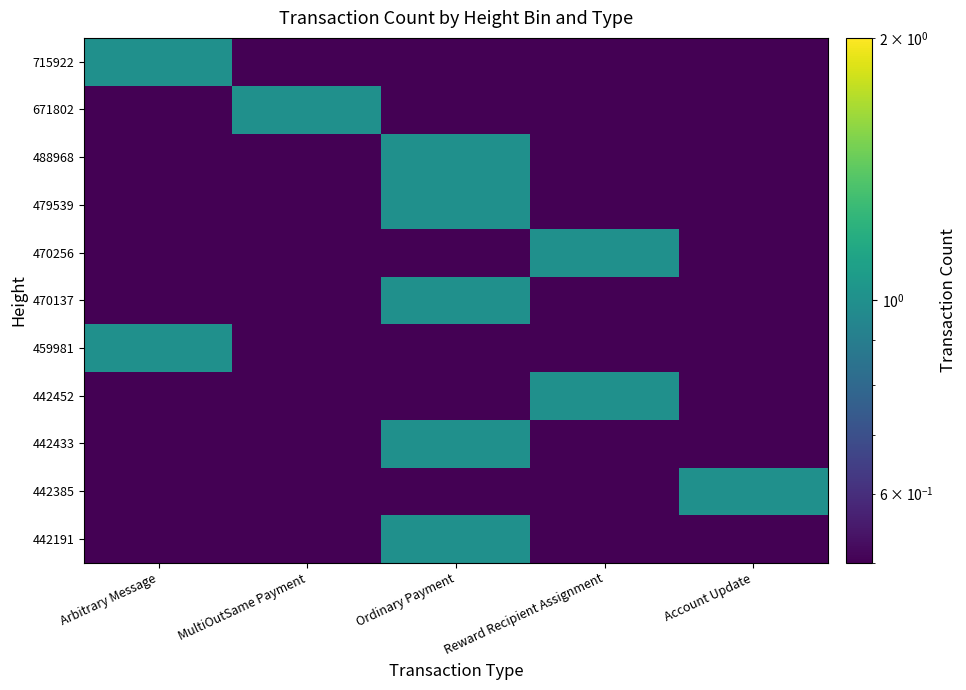

Reading right to left, extract all data points from this chart.

442191: Account Update=0.1	Reward Recipient Assignment=0.1	Ordinary Payment=1.0	MultiOutSame Payment=0.1	Arbitrary Message=0.1
442385: Account Update=1.0	Reward Recipient Assignment=0.1	Ordinary Payment=0.1	MultiOutSame Payment=0.1	Arbitrary Message=0.1
442433: Account Update=0.1	Reward Recipient Assignment=0.1	Ordinary Payment=1.0	MultiOutSame Payment=0.1	Arbitrary Message=0.1
442452: Account Update=0.1	Reward Recipient Assignment=1.0	Ordinary Payment=0.1	MultiOutSame Payment=0.1	Arbitrary Message=0.1
459981: Account Update=0.1	Reward Recipient Assignment=0.1	Ordinary Payment=0.1	MultiOutSame Payment=0.1	Arbitrary Message=1.0
470137: Account Update=0.1	Reward Recipient Assignment=0.1	Ordinary Payment=1.0	MultiOutSame Payment=0.1	Arbitrary Message=0.1
470256: Account Update=0.1	Reward Recipient Assignment=1.0	Ordinary Payment=0.1	MultiOutSame Payment=0.1	Arbitrary Message=0.1
479539: Account Update=0.1	Reward Recipient Assignment=0.1	Ordinary Payment=1.0	MultiOutSame Payment=0.1	Arbitrary Message=0.1
488968: Account Update=0.1	Reward Recipient Assignment=0.1	Ordinary Payment=1.0	MultiOutSame Payment=0.1	Arbitrary Message=0.1
671802: Account Update=0.1	Reward Recipient Assignment=0.1	Ordinary Payment=0.1	MultiOutSame Payment=1.0	Arbitrary Message=0.1
715922: Account Update=0.1	Reward Recipient Assignment=0.1	Ordinary Payment=0.1	MultiOutSame Payment=0.1	Arbitrary Message=1.0